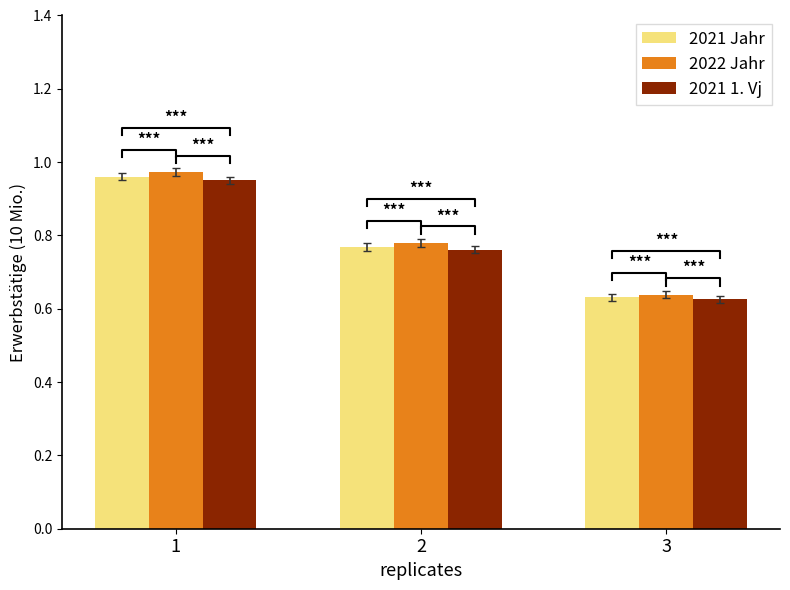

What is the value of the 2021 Jahr bar at the 3rd from the left?

0.6